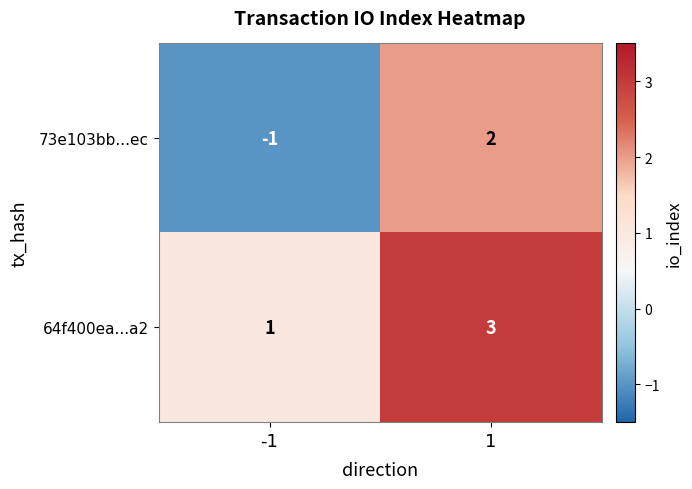

Between -1 and 1, which series saw the biggest shift?

73e103bb...ec